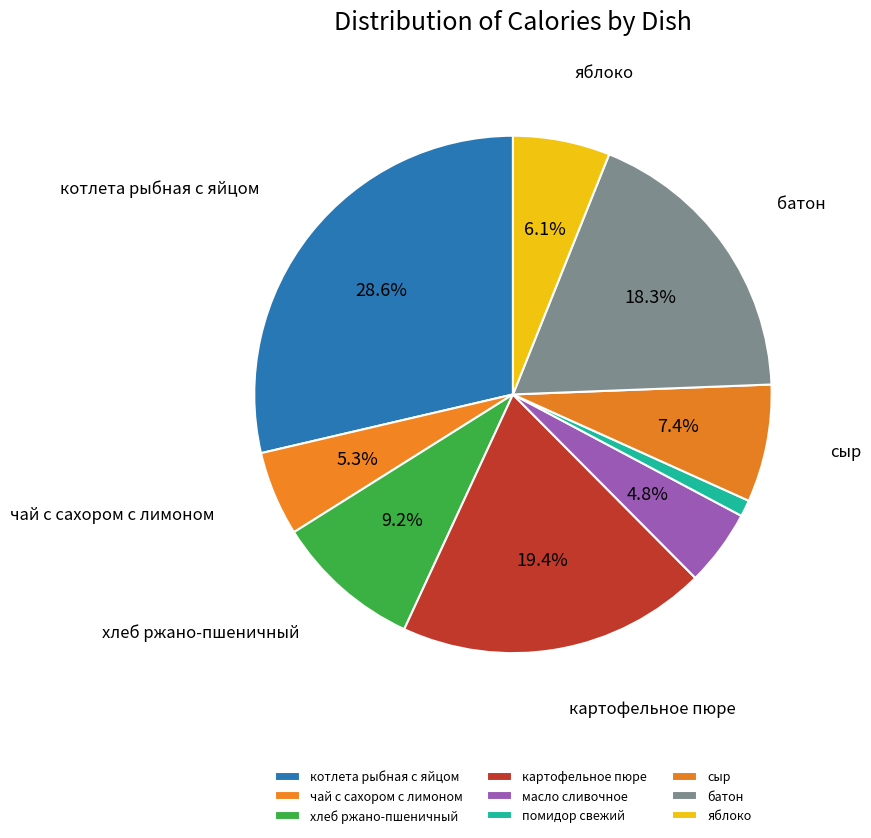

How many segments does this pie chart have?

9